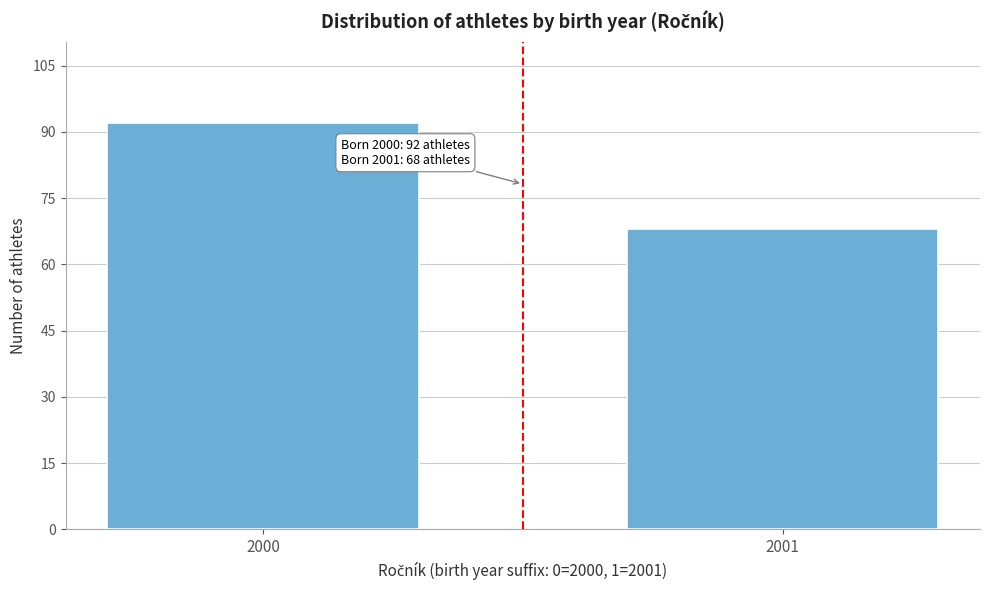

Reading right to left, extract all data points from this chart.

2001=68	2000=92